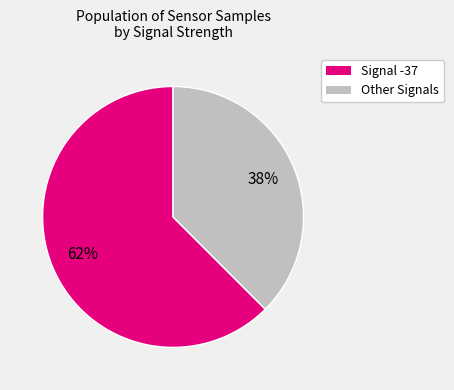

To the nearest percent, what is the average slice percentage?

50%